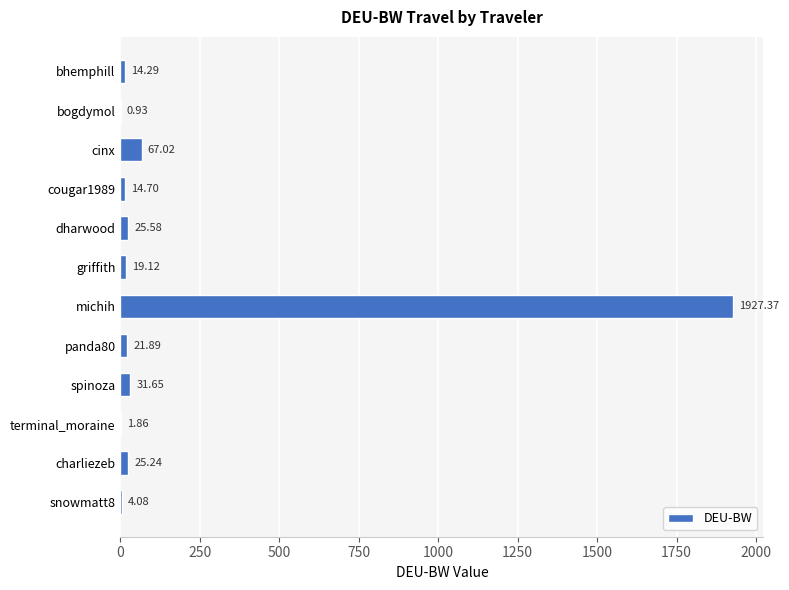

What is the sum of all values?

2153.7